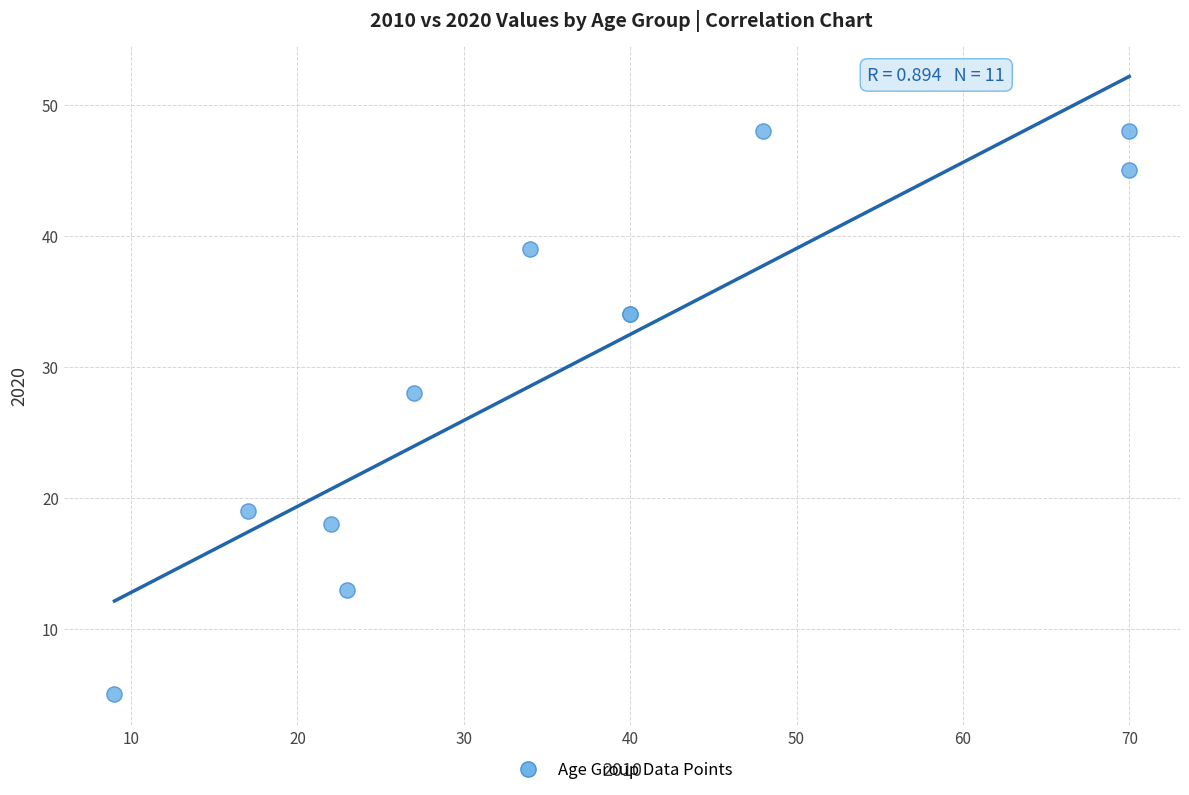

What Y value in the scatter plot is closest to 26?

28